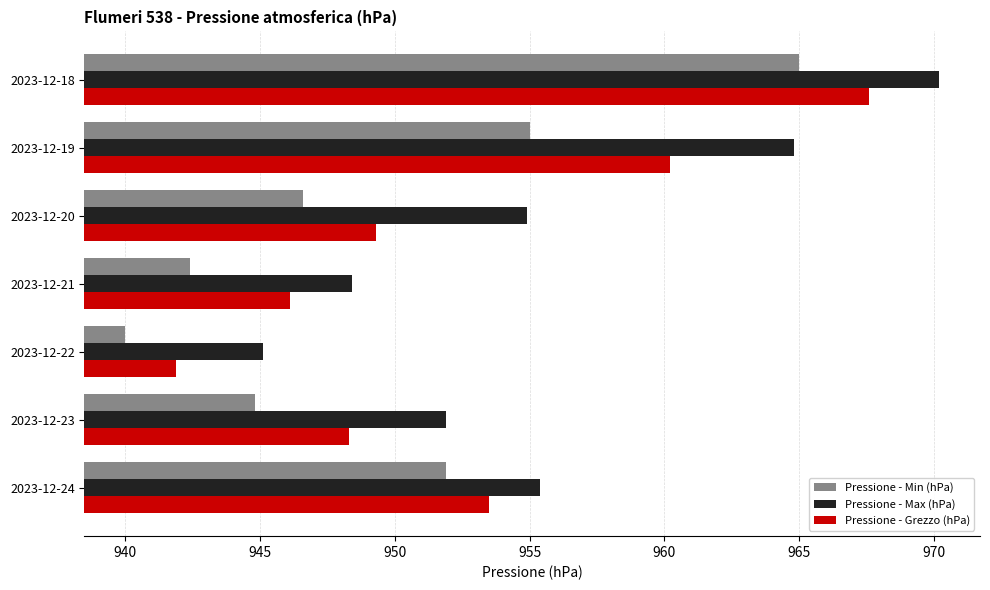

Is it true that Pressione - Grezzo (hPa) equals 197.8 at 2023-12-18?

False